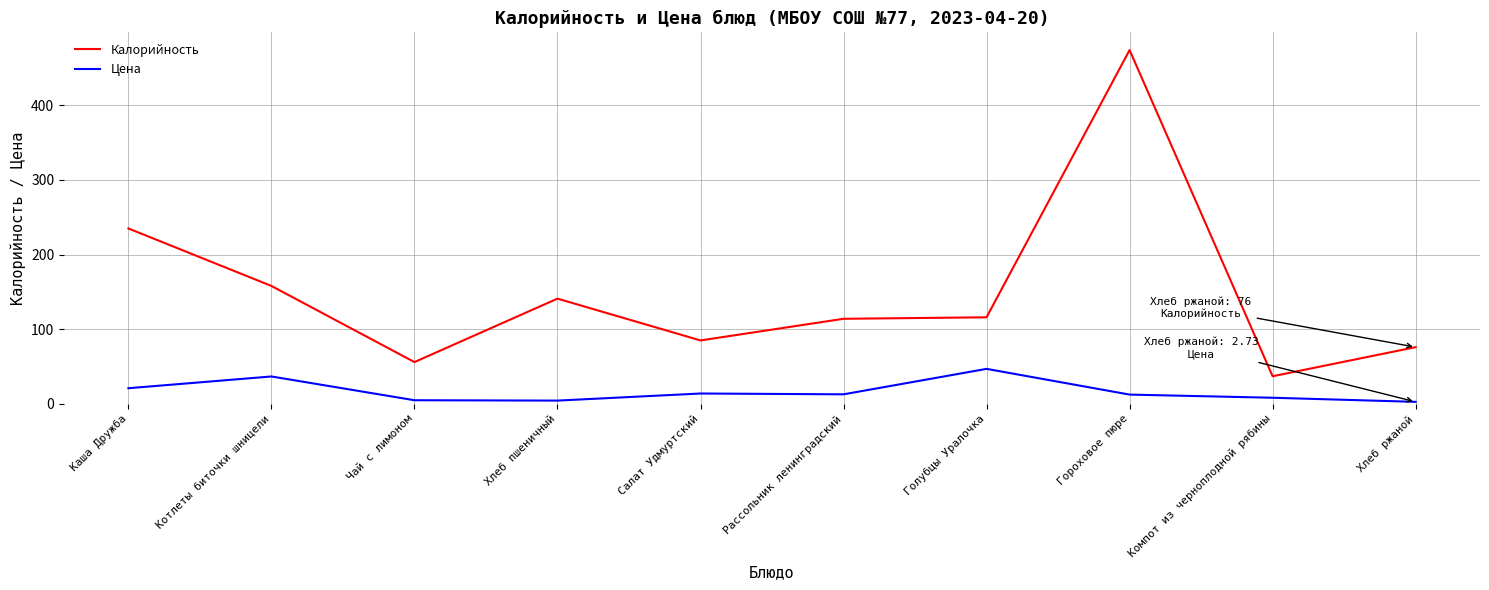

True or false: Калорийность and Цена cross at least once.

False